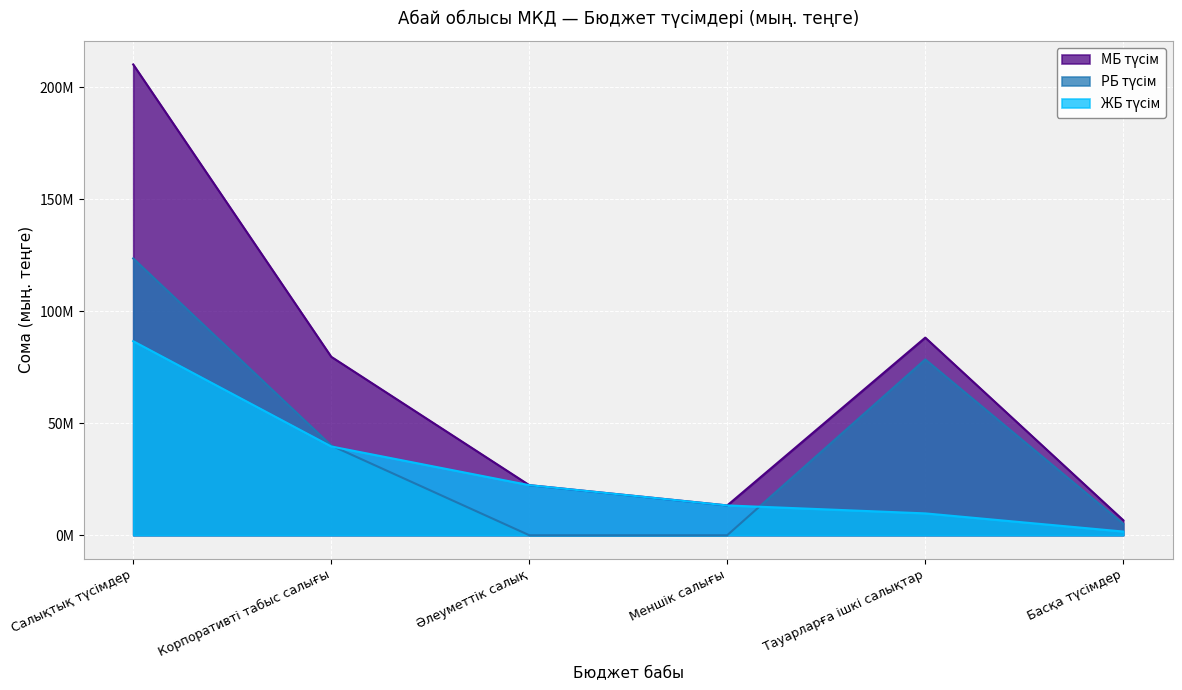

Between Корпоративті табыс салығы and Тауарларға ішкі салықтар, which series saw the biggest shift?

РБ түсім